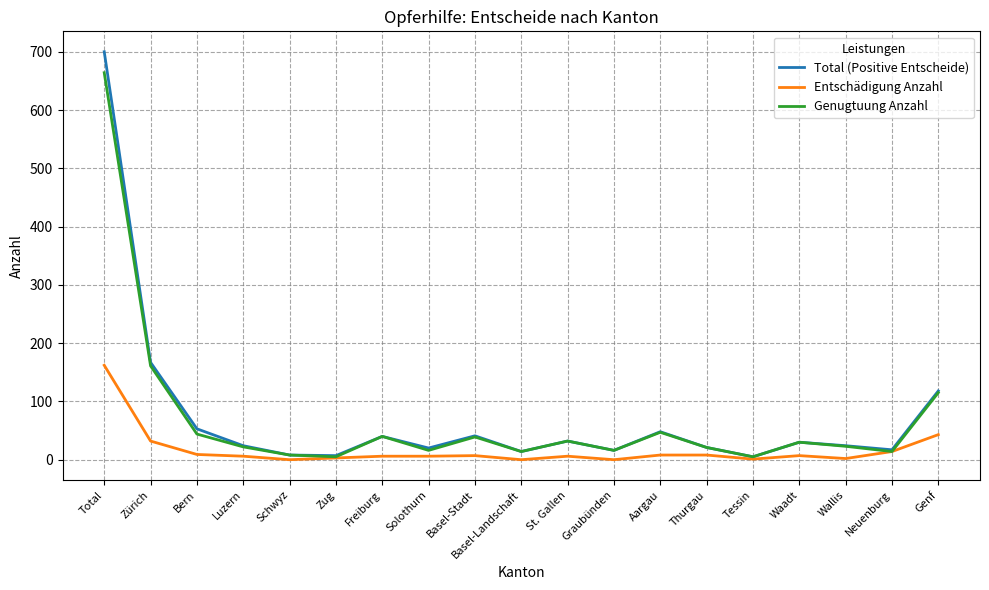

At which label does Genugtuung Anzahl reach its peak?

Total